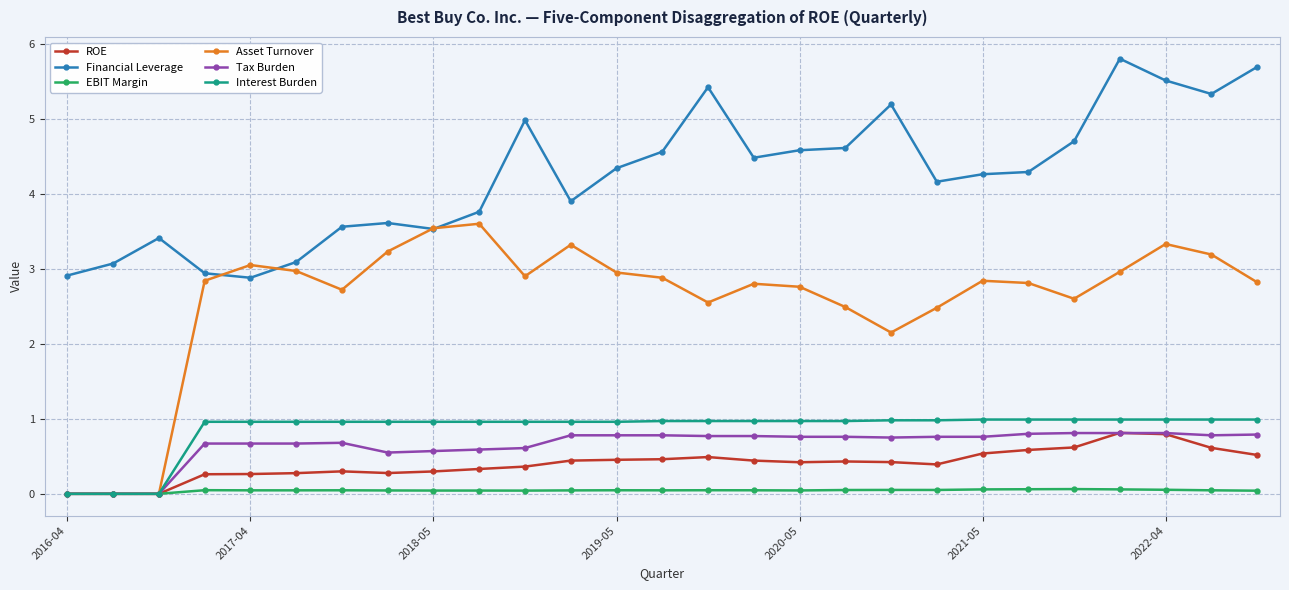

Which series has the largest total across all categories?

Financial Leverage